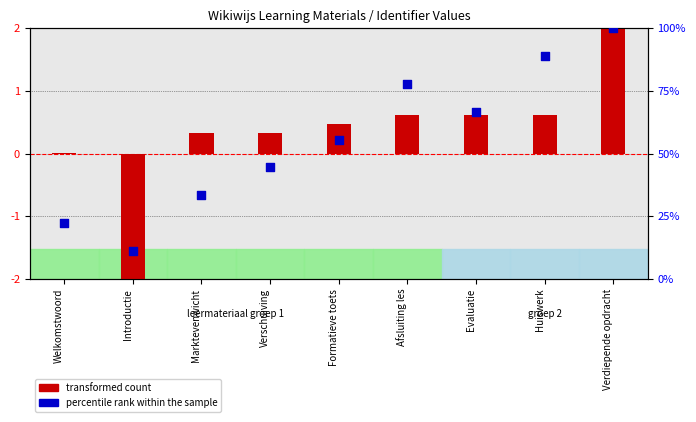

Which series reaches the minimum Y coordinate?

transformed count